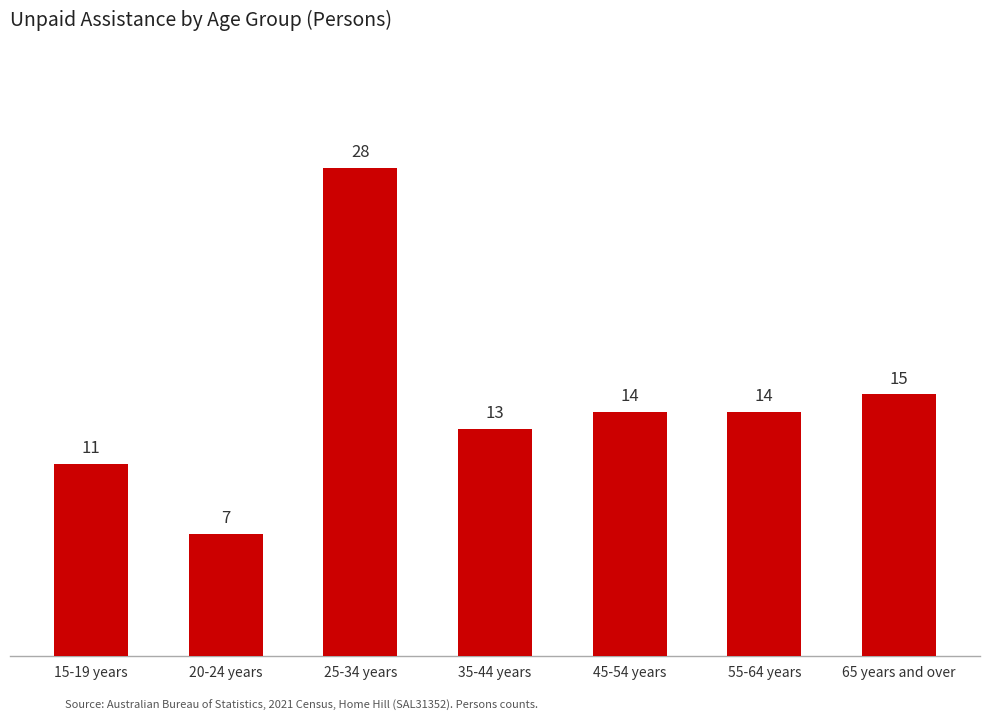

Which category has the highest value across all series?

25-34 years